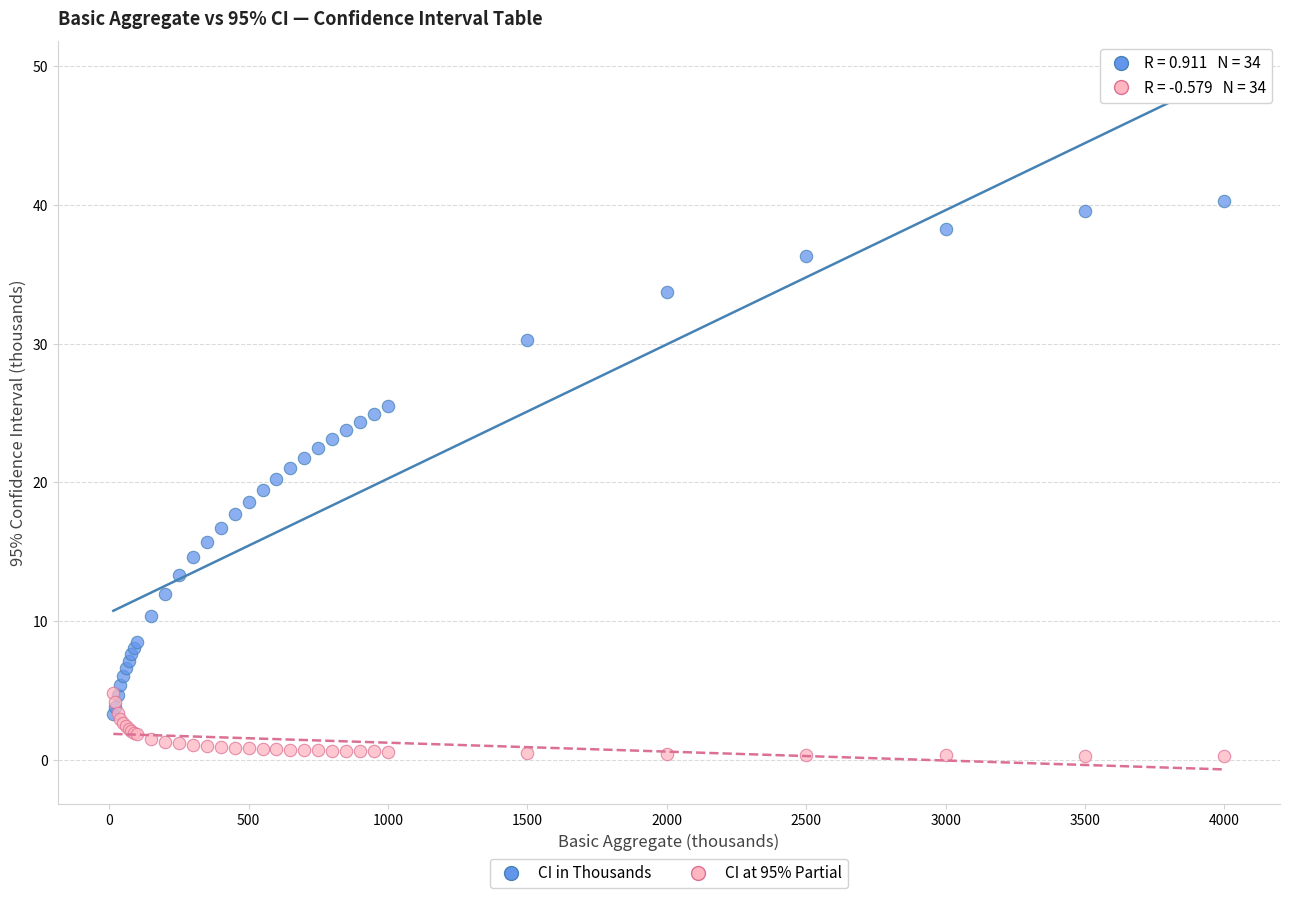

Which series has the widest spread of Y values?

CI in Thousands